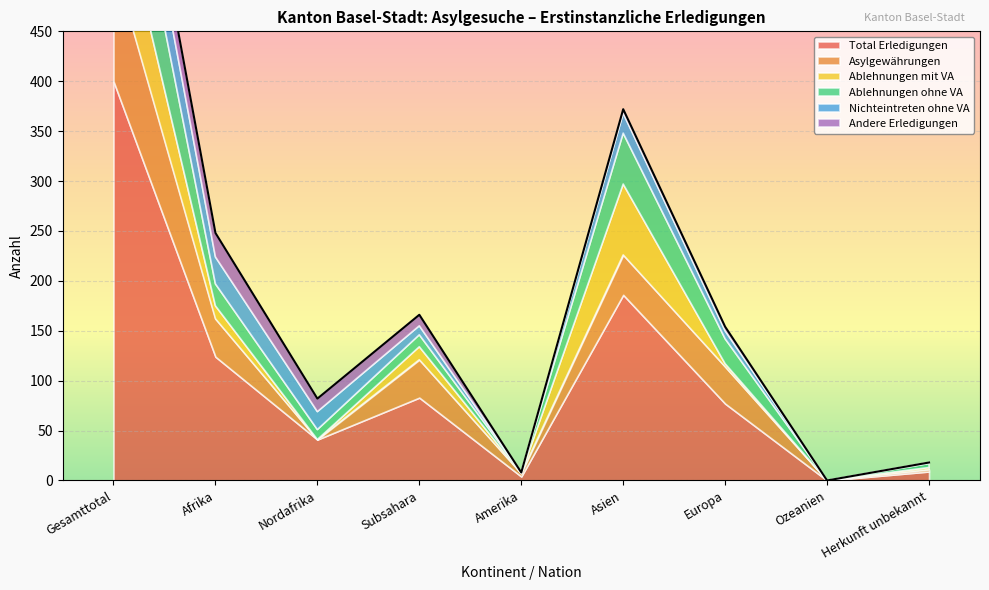

What is the label of the 4th point from the left?

Subsahara